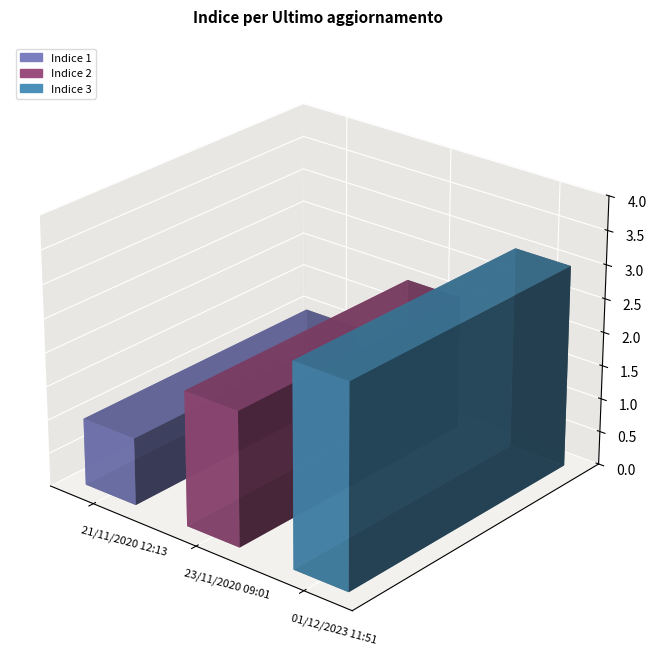

What is the change in value from 21/11/2020 12:13 to 01/12/2023 11:51?

+2